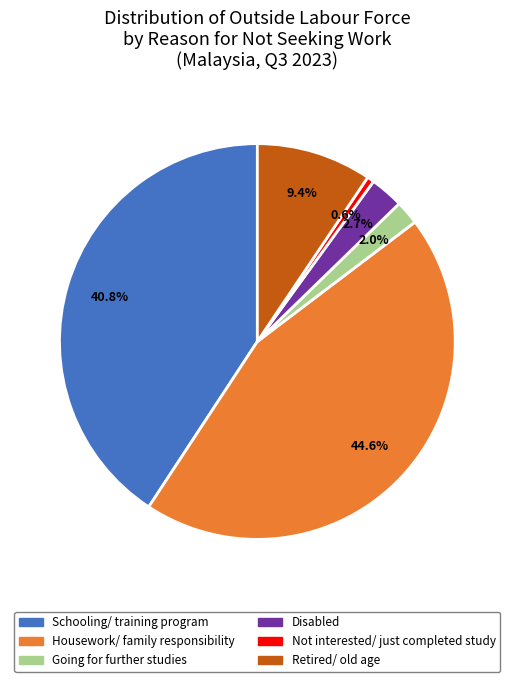

Is the sum of Schooling/ training program and Disabled greater than half?

No